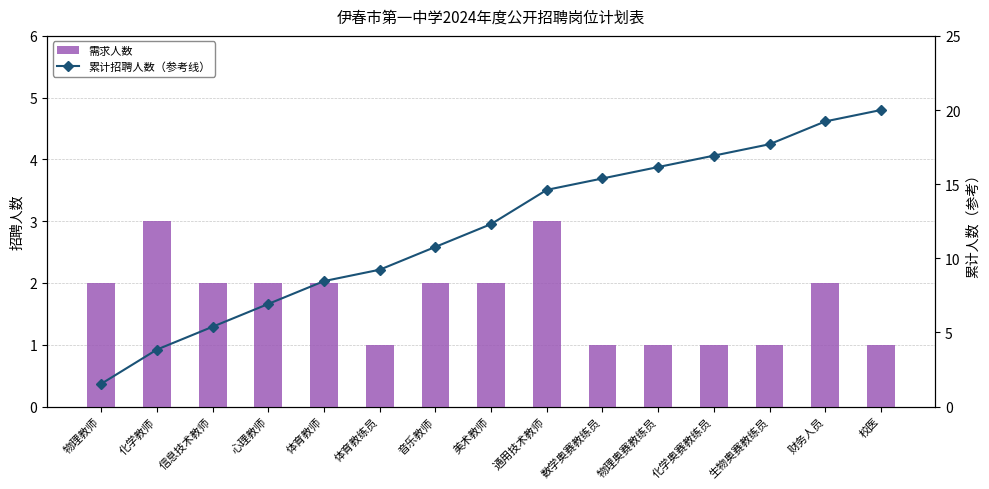

What is the label of the 5th bar from the left?

体育教师